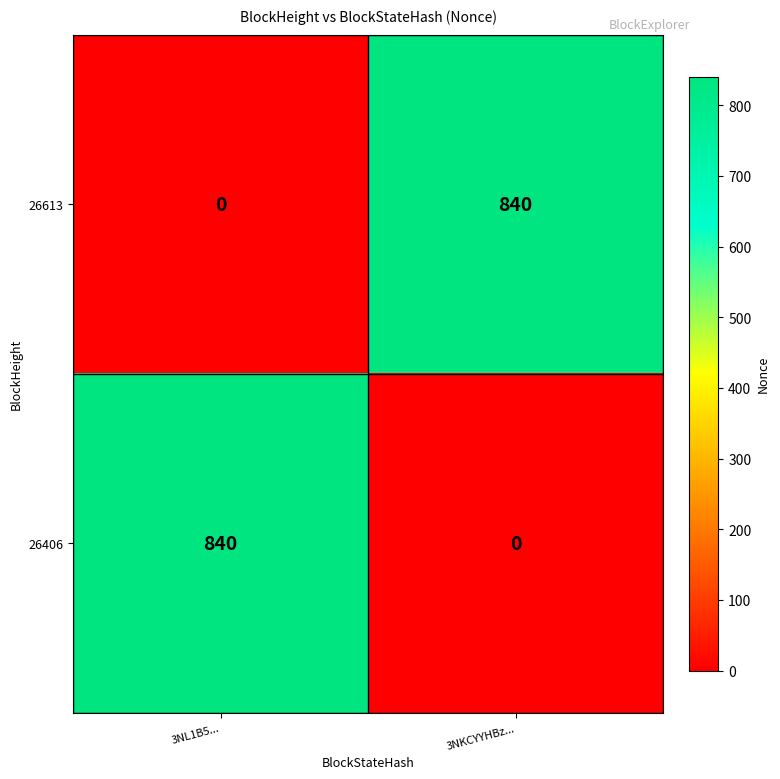

Read the 26406 value at 3NL1B5....

840